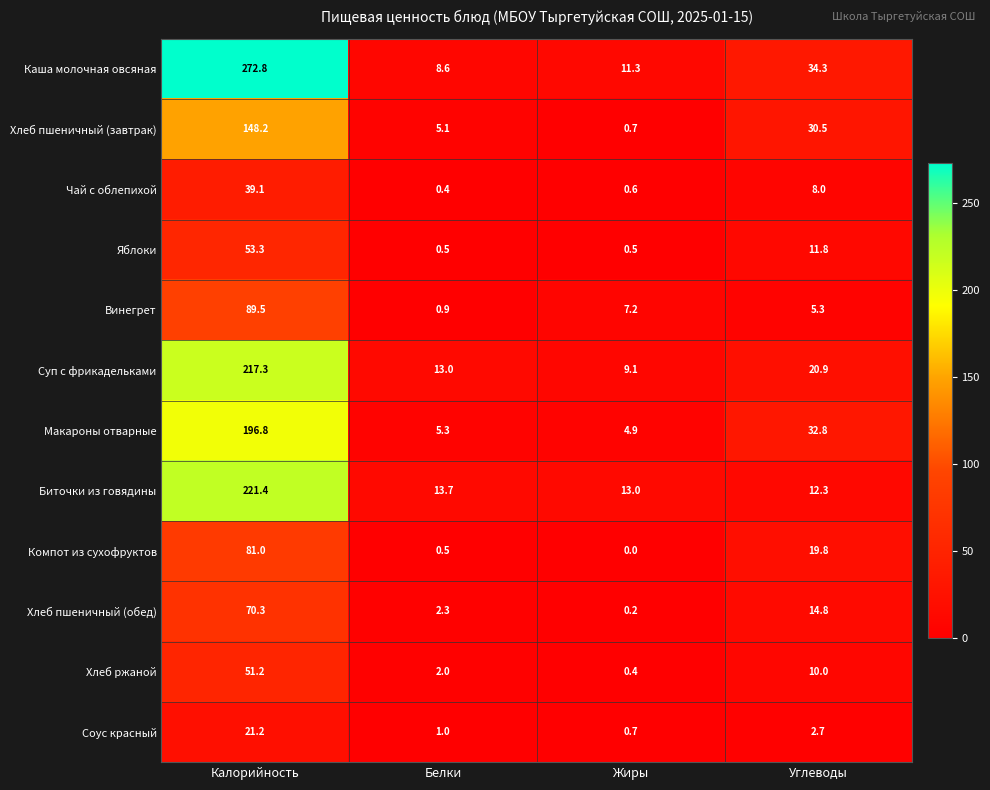

What is the sum of all Яблоки values?

66.1